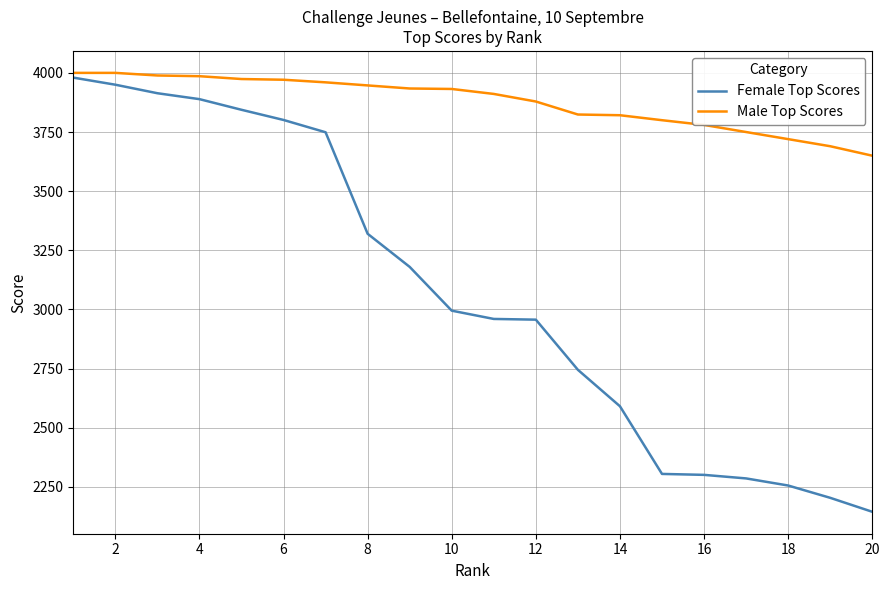

Which series has the widest spread of values?

Female Top Scores